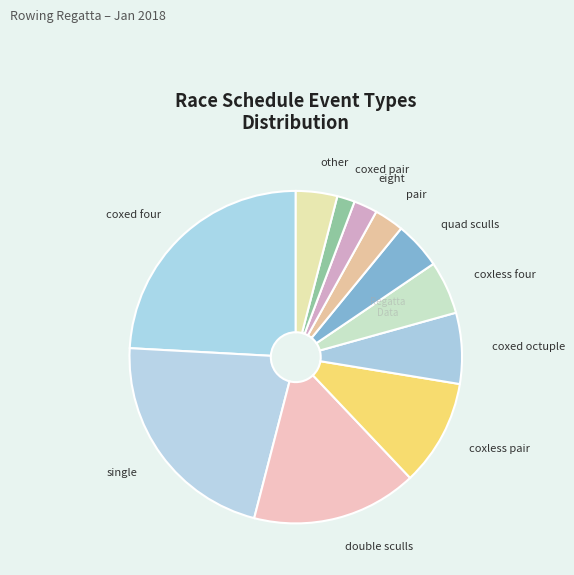

Count the number of slices in the pie.

11